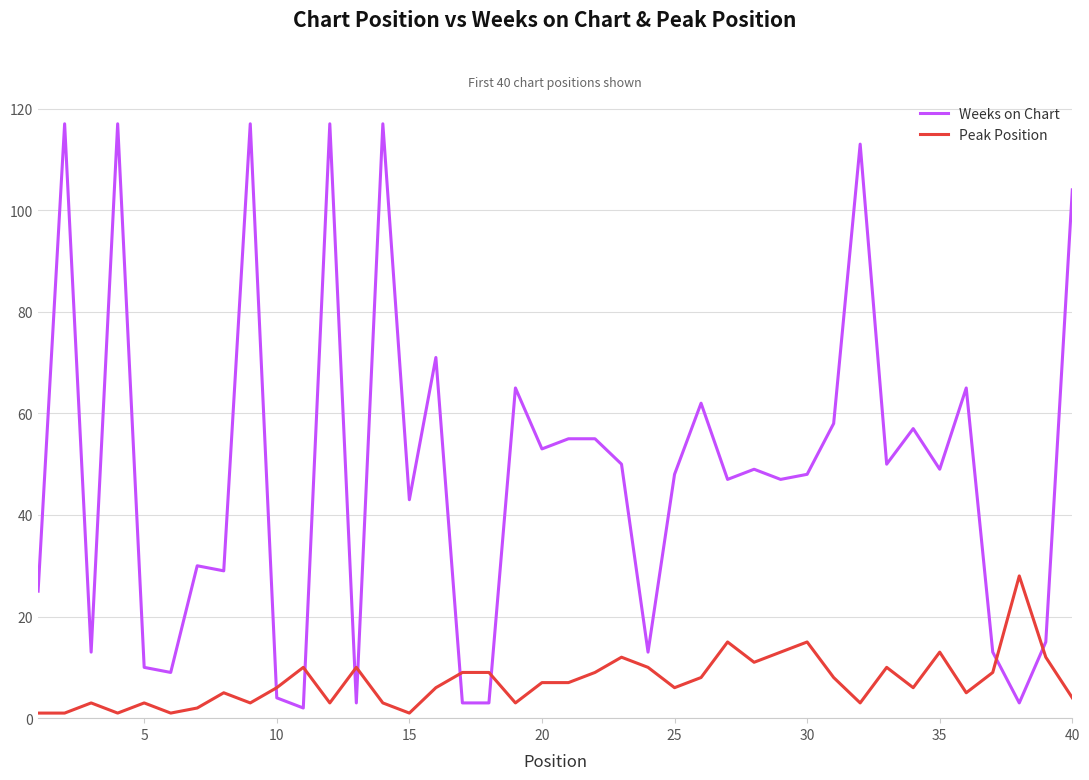

Which series has the widest spread of values?

Weeks on Chart